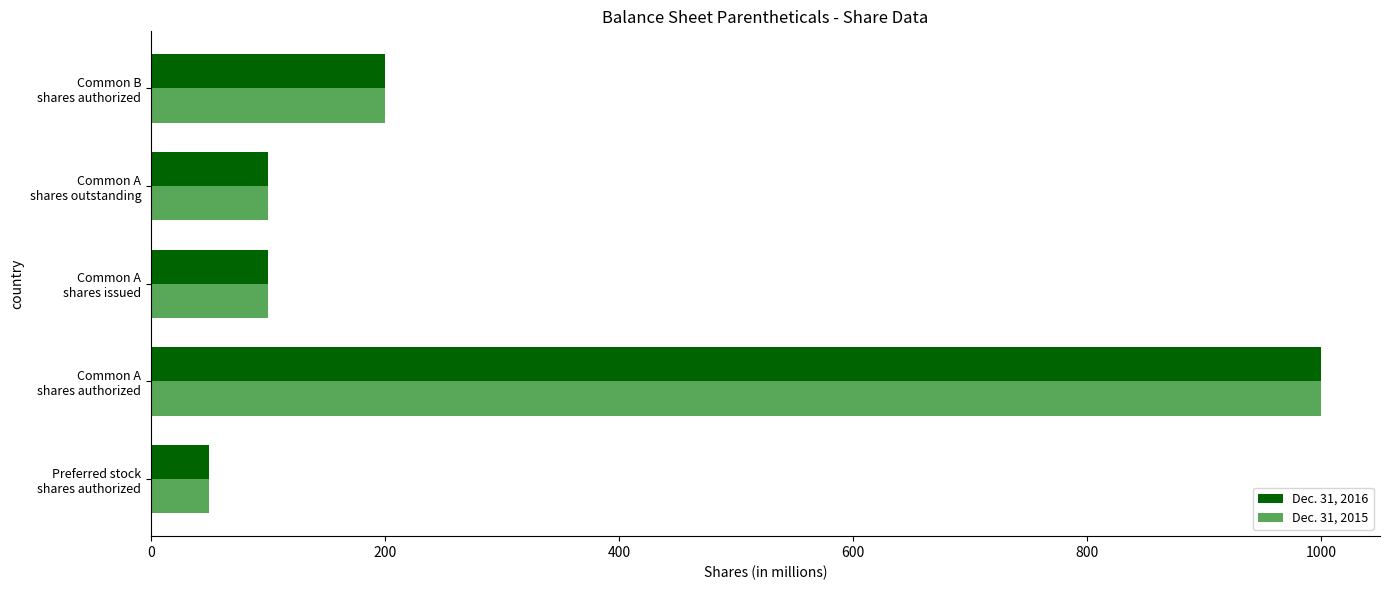

What is the smallest value displayed?

50.0